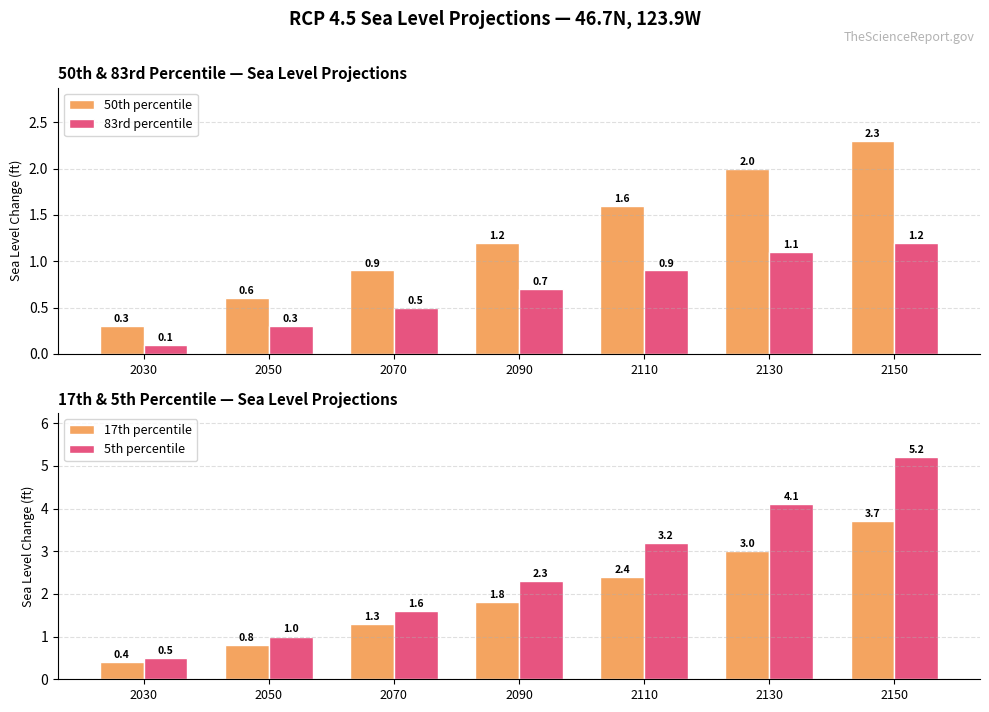

Rank the series by their maximum value, from lowest to highest.

83rd percentile, 50th percentile, 17th percentile, 5th percentile